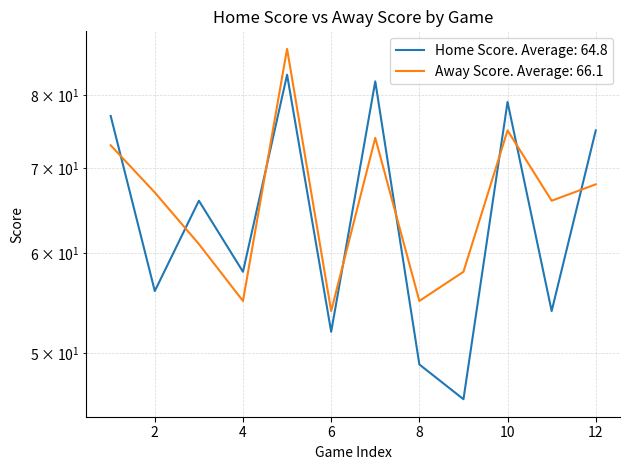

True or false: Away Score has a value of 87 at 5.

True